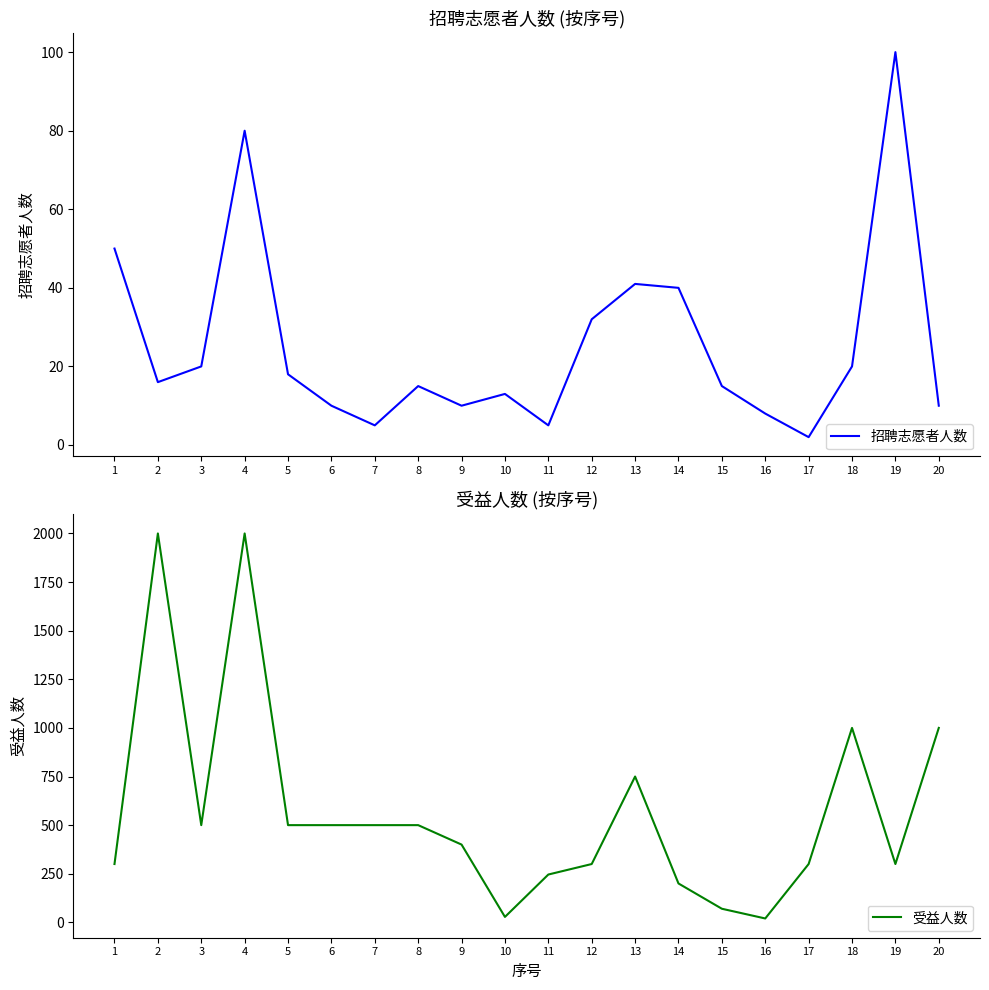

What is the maximum value shown in the chart?

2000